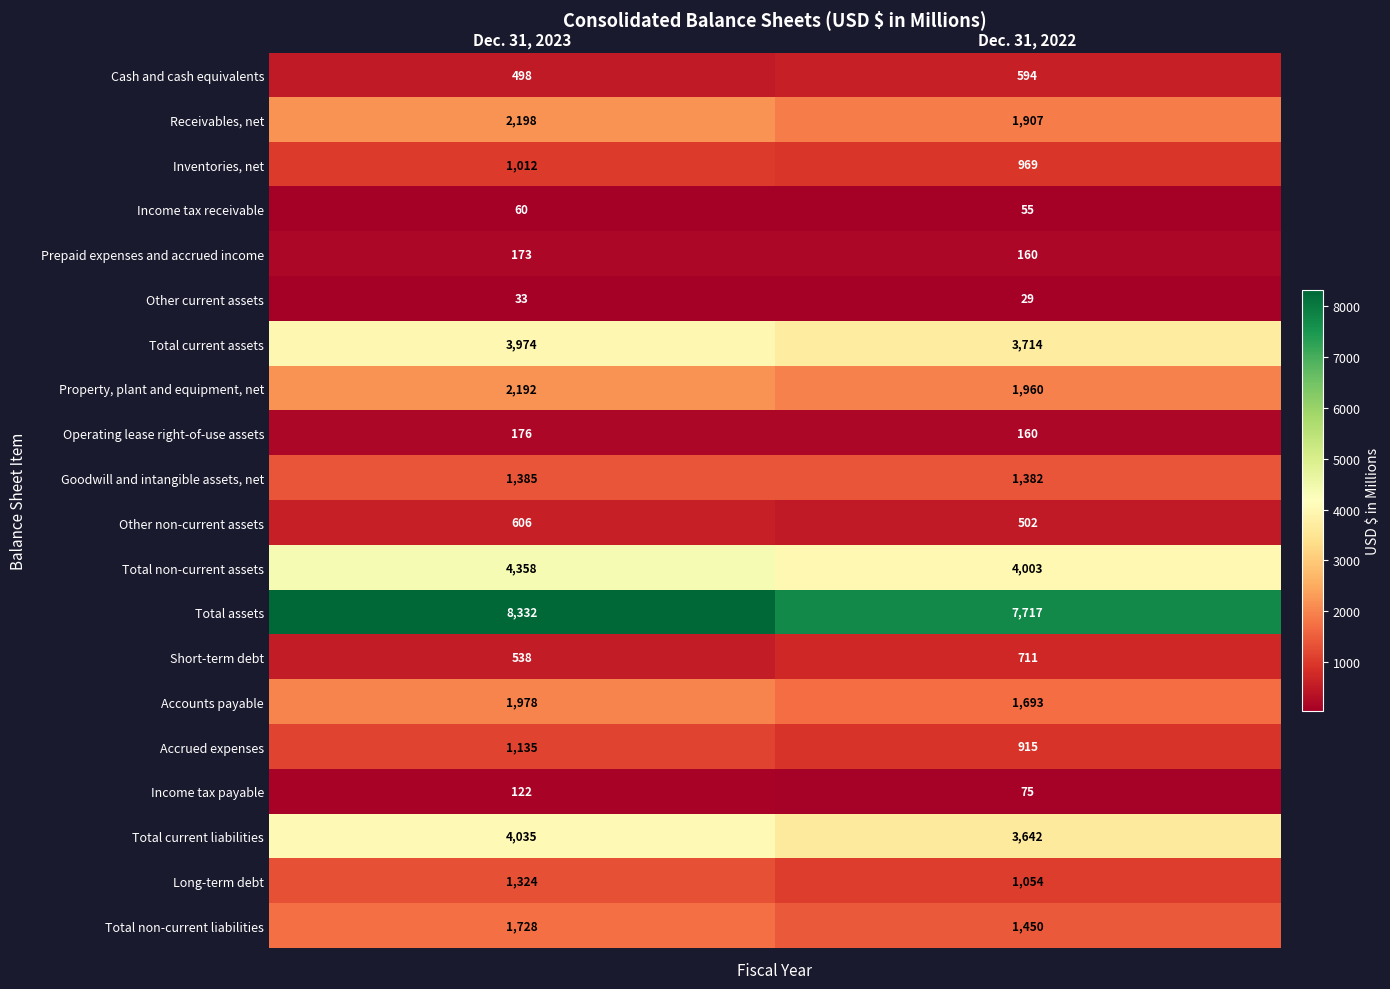

List the labels in order of Income tax payable value, smallest first.

Dec. 31, 2022, Dec. 31, 2023